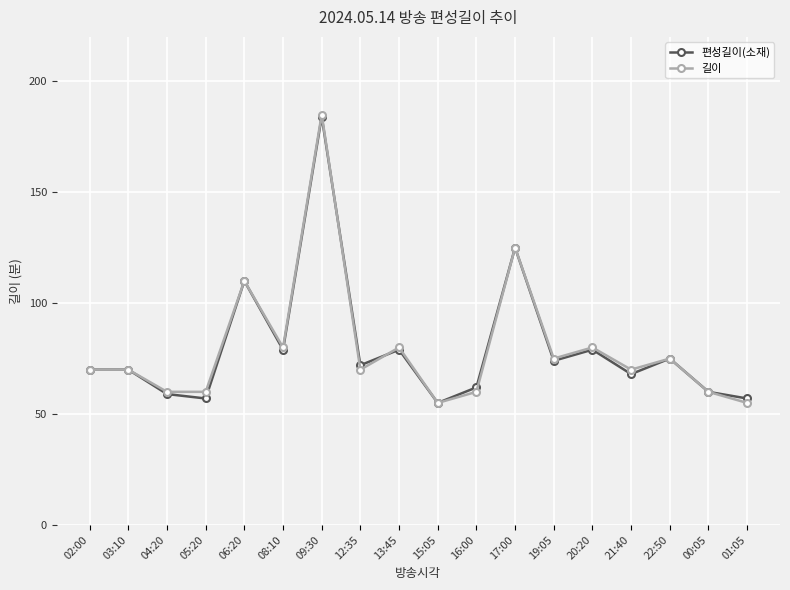

The value of 편성길이(소재) at 06:20 is 173. True or false?

False